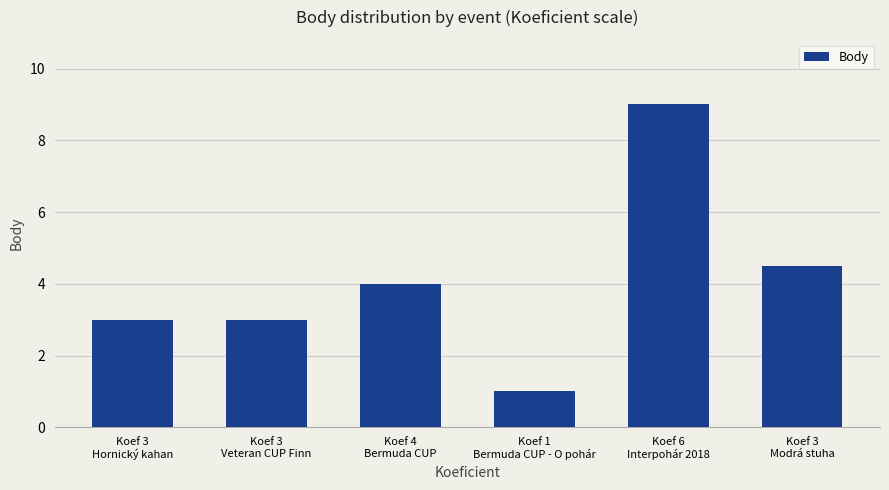

How many distinct data groups are displayed?

1